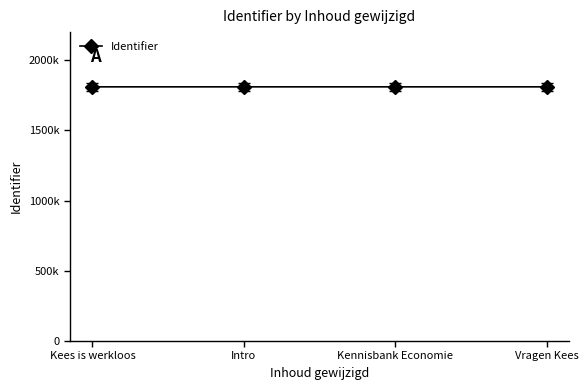

True or false: the data shows 1810184 at Kees is werkloos.

True